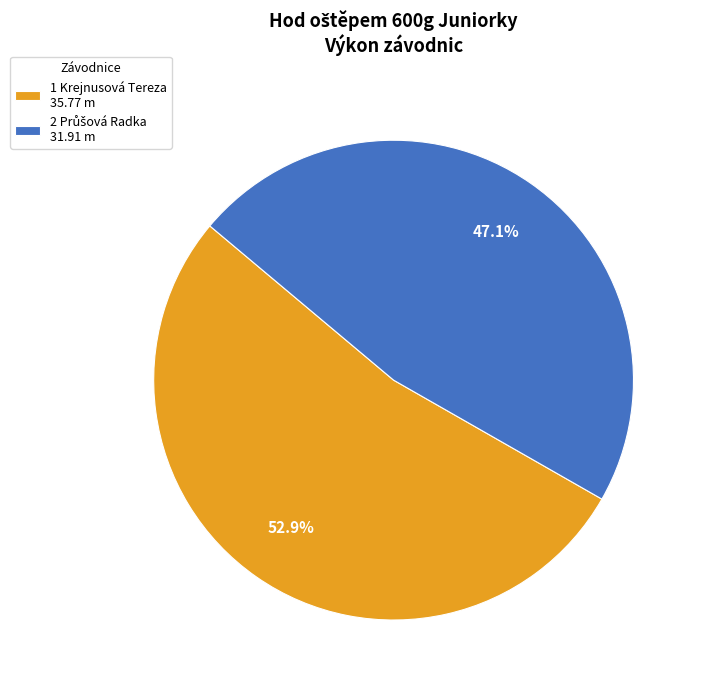

To the nearest percent, what is the average slice percentage?

50%